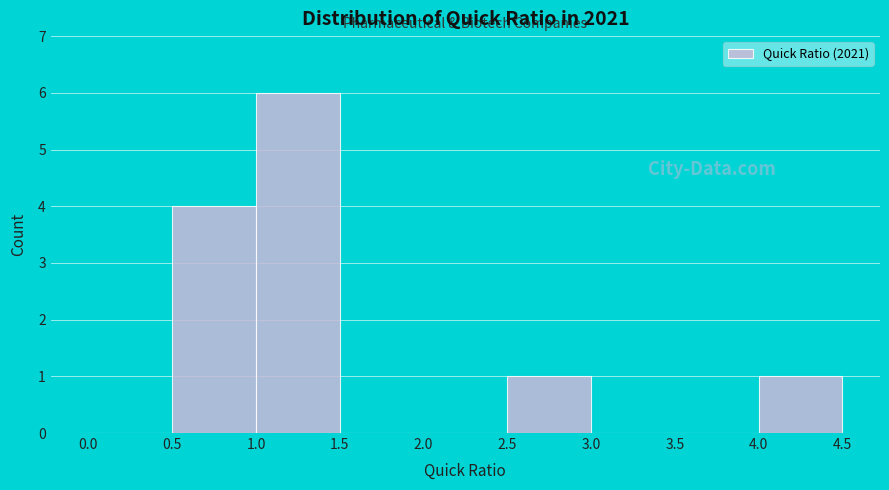

What is the height of the bar covering 2.5 to 3.0 on the x-axis? The values are not printed on the chart, so give them approximately, as read against the axis.

1